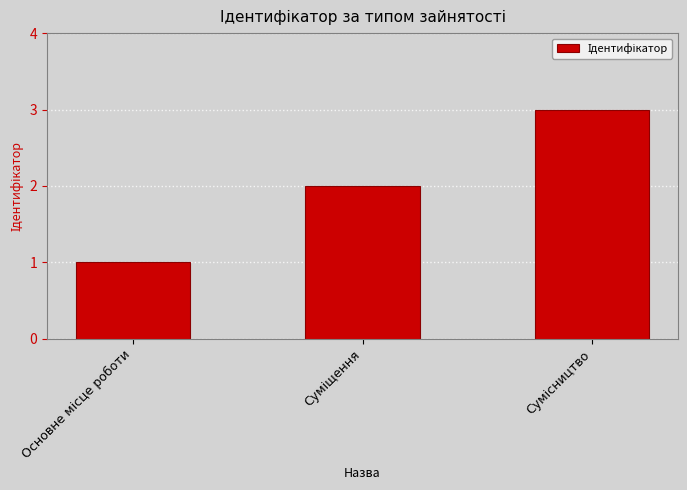

What is the greatest value displayed?

3